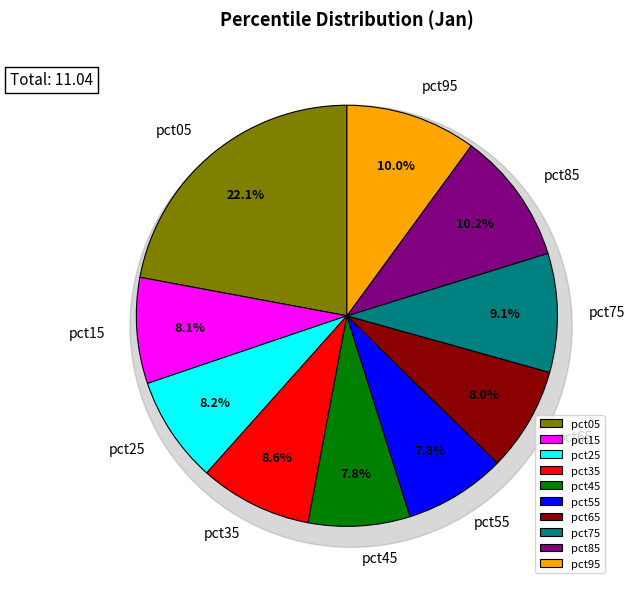

What percentage is the pct15 slice, to the nearest percent?

8%